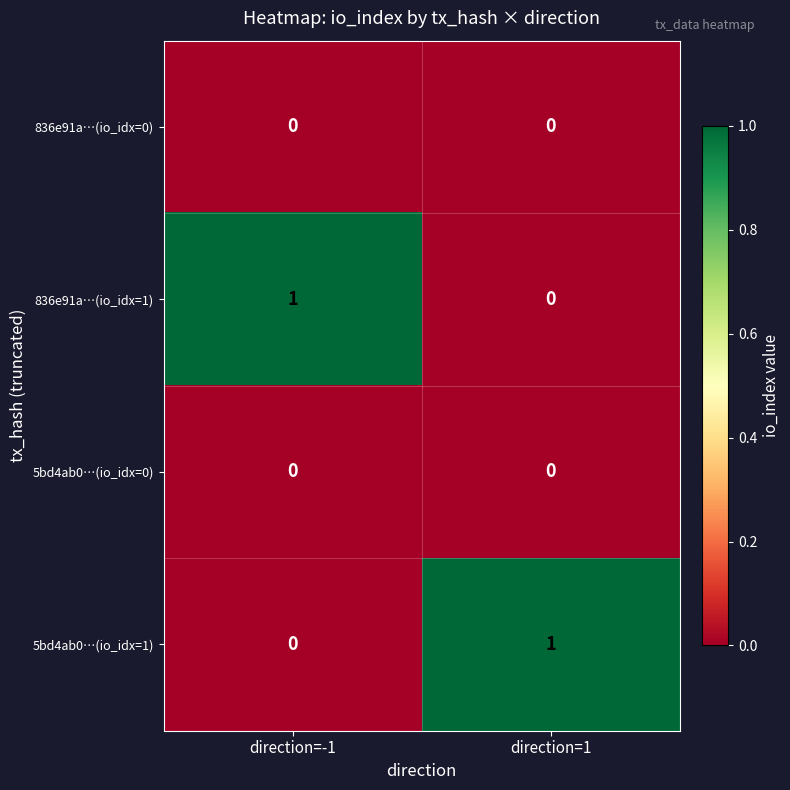

At which label does 5bd4ab0…(io_idx=1) reach its peak?

direction=1